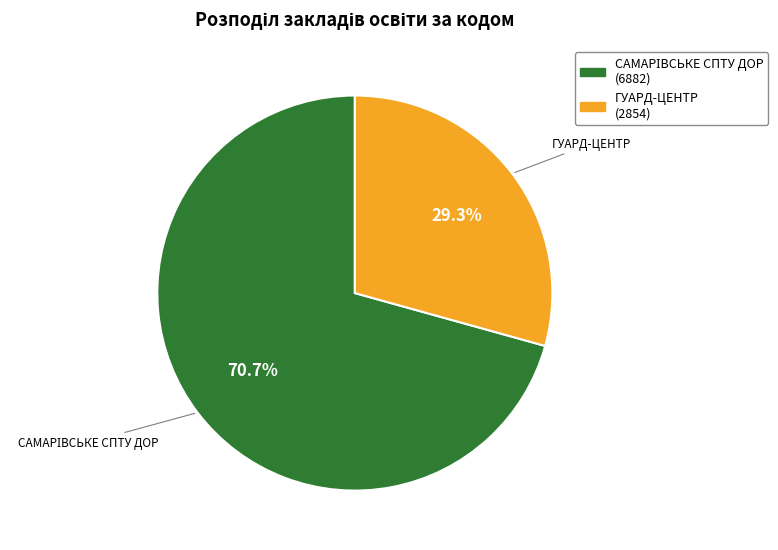

Is there any slice that represents more than half of the pie?

Yes